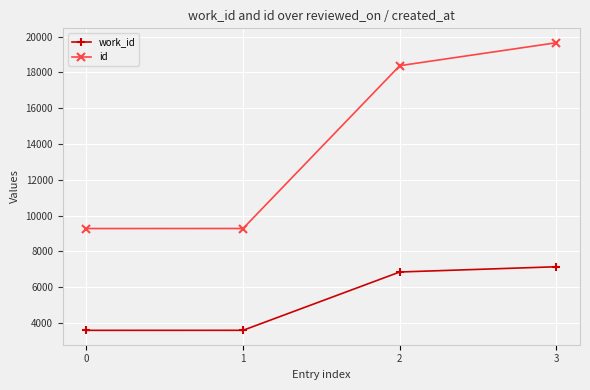

Which series changed the most between 2 and 3?

id